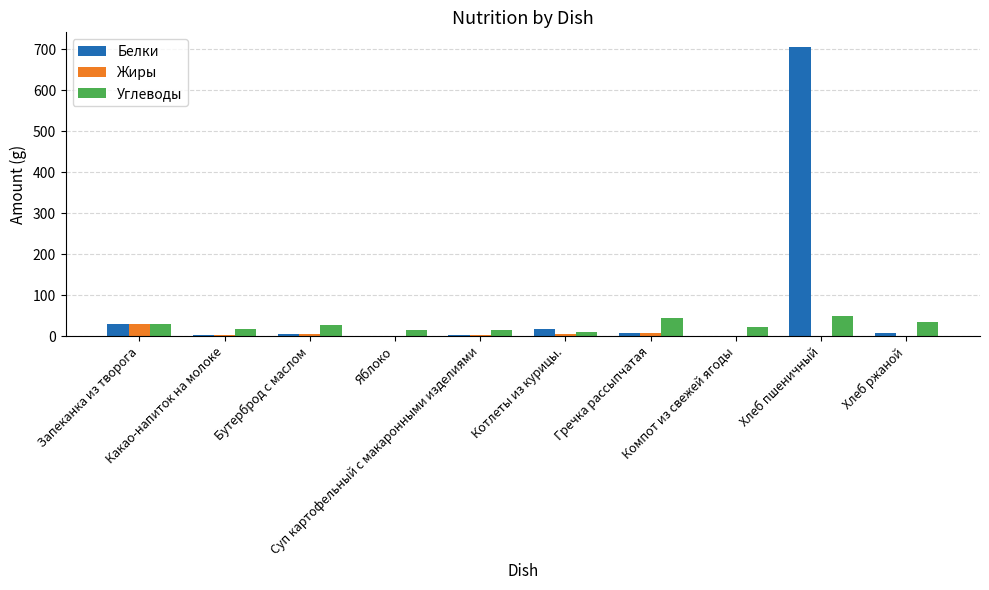

How many data points does each series have?

10